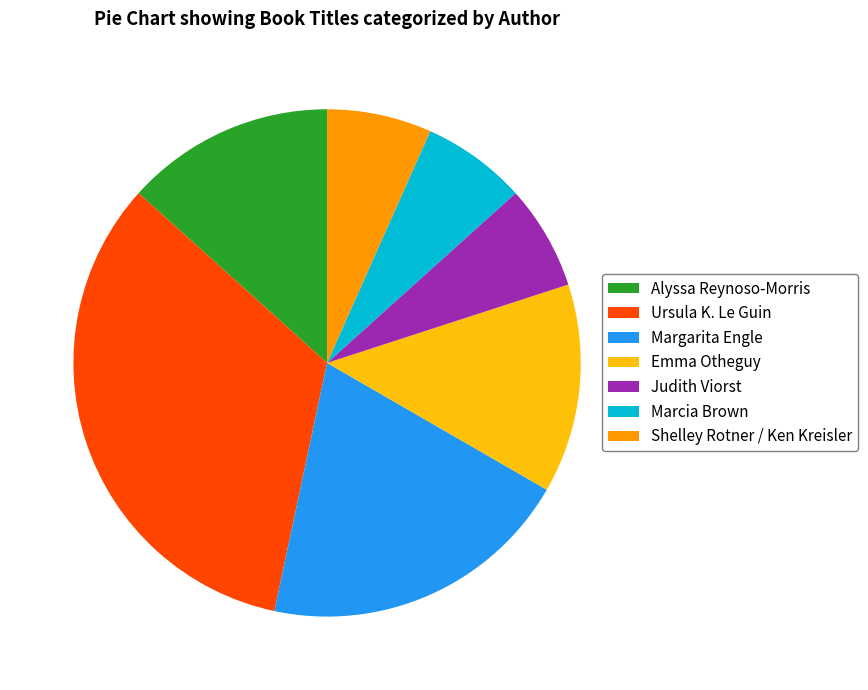

Is there any slice that represents more than half of the pie?

No